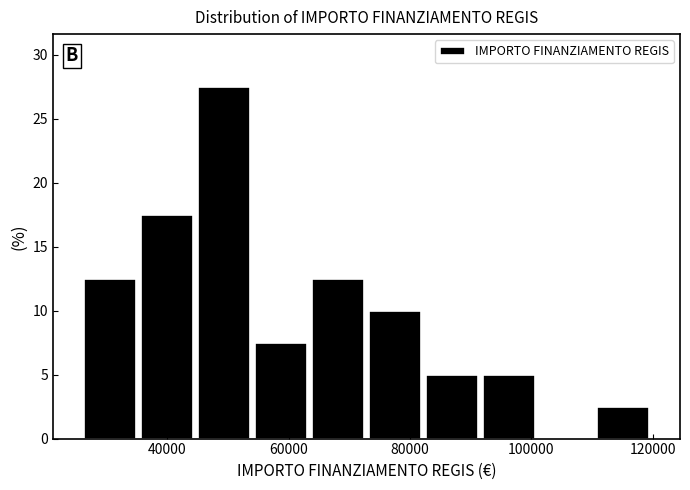

Reading left to right, transcribe this chart: for each bar, give the range it covers on the x-axis and its height. Neither the bar edges nor the heights are printed on the chart, so give them approximately, as read against the axes.

26000 to 36000: 12.5
36000 to 44000: 17.5
44000 to 54000: 27.5
54000 to 64000: 7.5
64000 to 72000: 12.5
72000 to 82000: 10.0
82000 to 92000: 5.0
92000 to 100000: 5.0
100000 to 110000: 0
110000 to 120000: 2.5